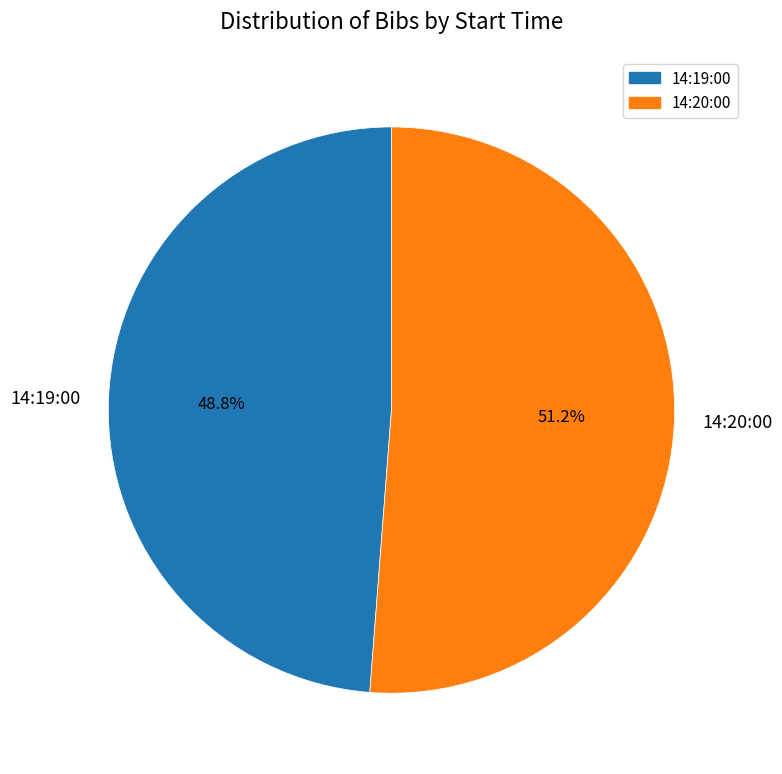

How many segments does this pie chart have?

2